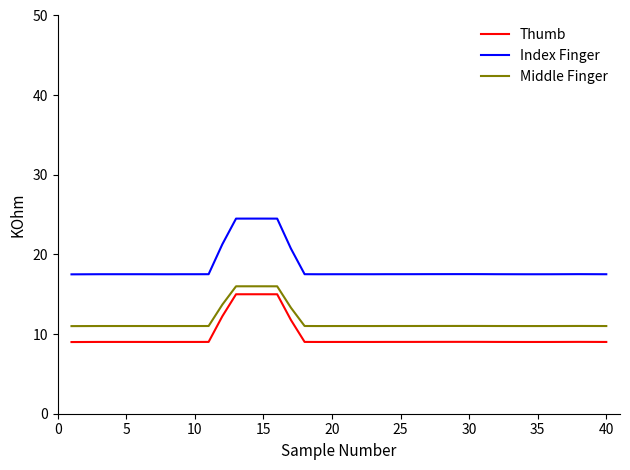

What is the smallest value displayed?

9.0